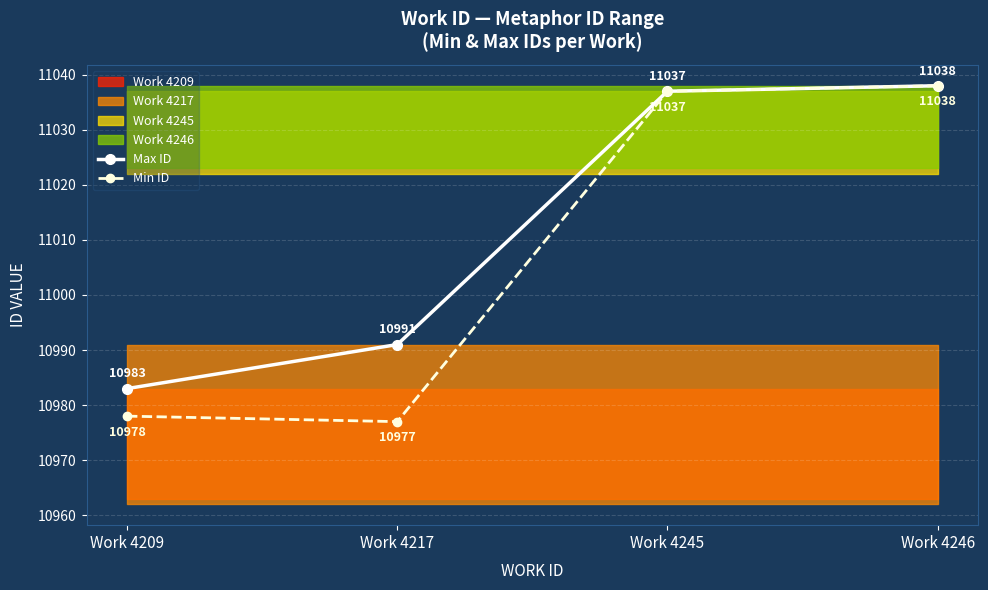

Which has a higher value, Work 4246 or Work 4217?

Work 4246